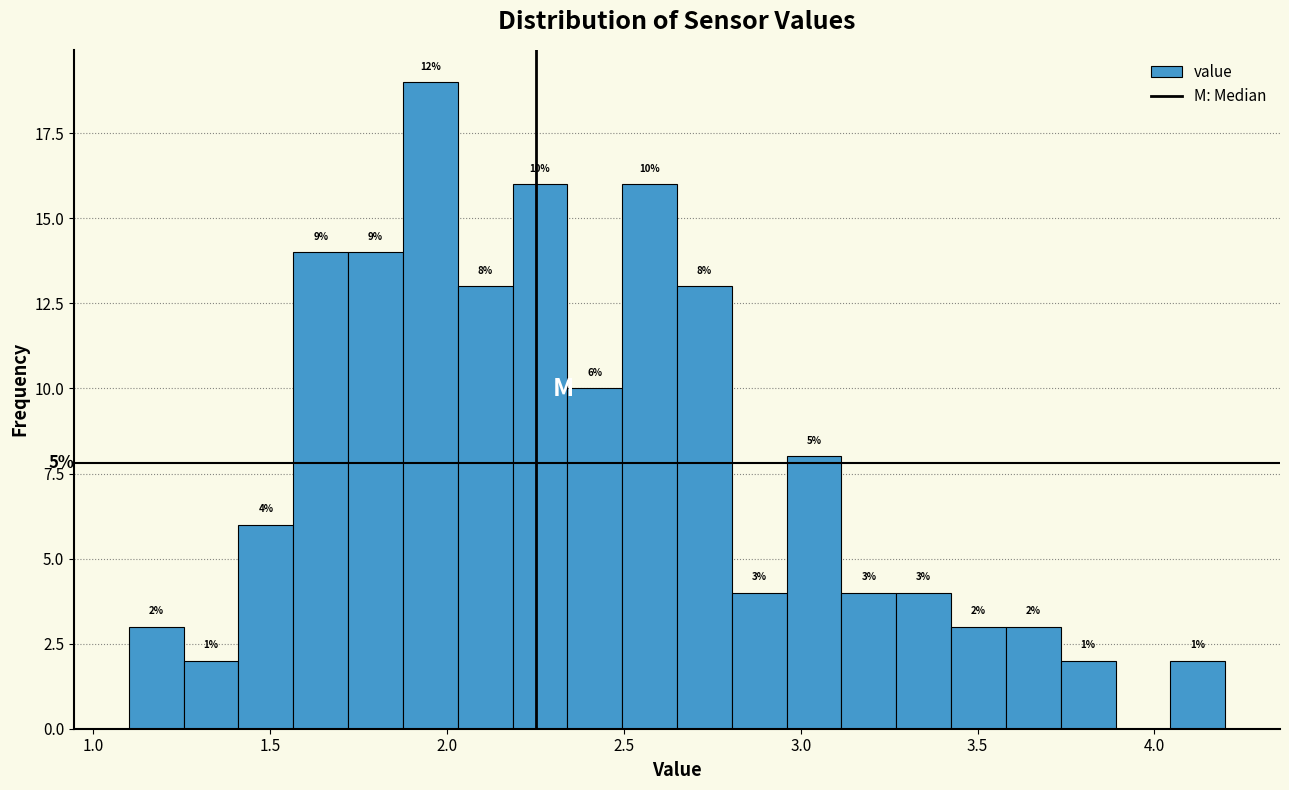

Read against the x-axis, roughly where is the centre of the tallest bar?

1.95